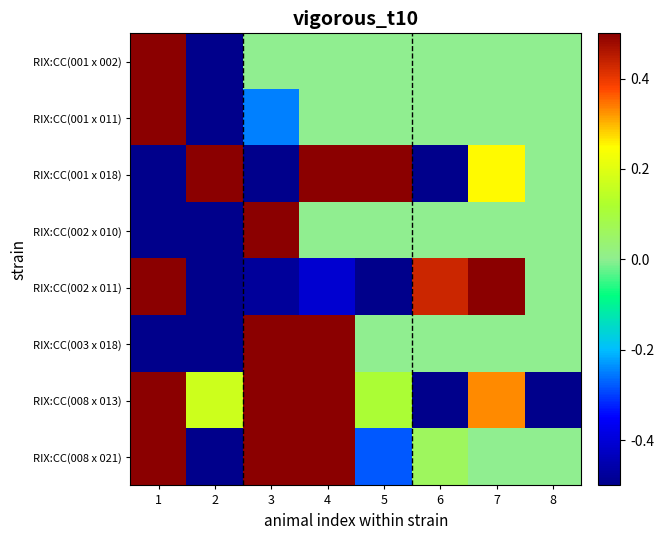

Where is RIX:CC(001 x 011) nearest to the value 0?

3